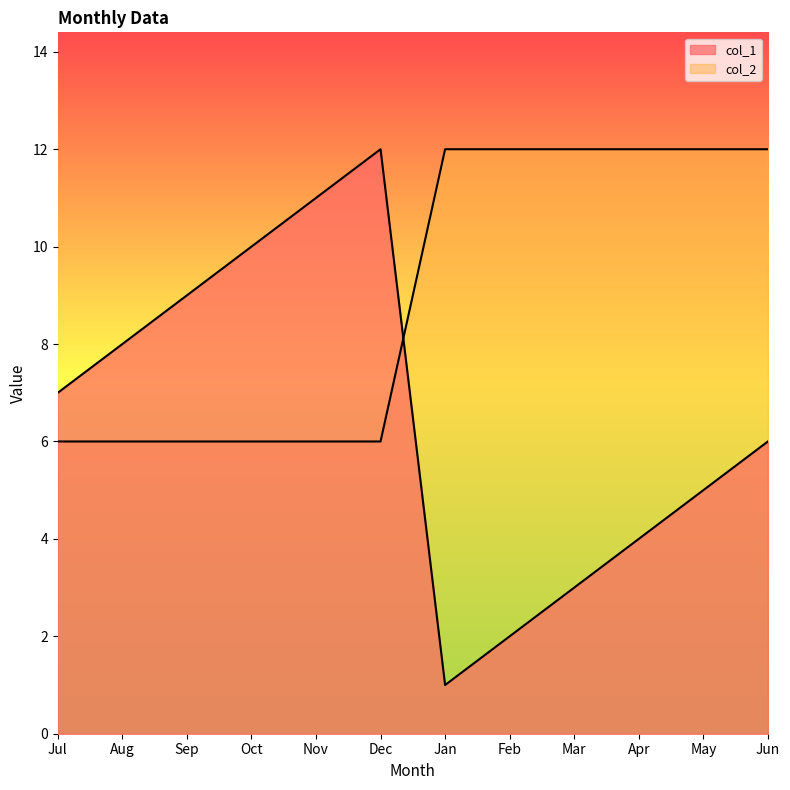

Rank the series by their maximum value, from lowest to highest.

col_1, col_2